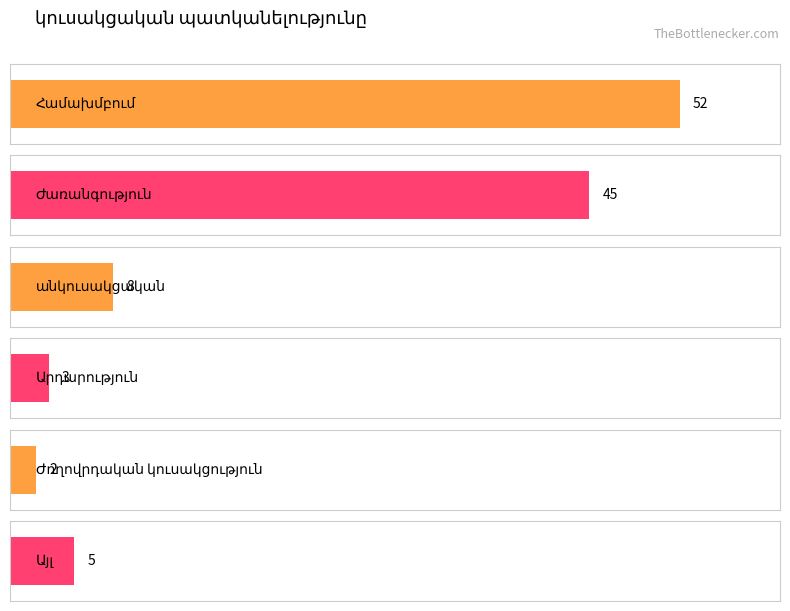

Does the chart contain any negative values?

No